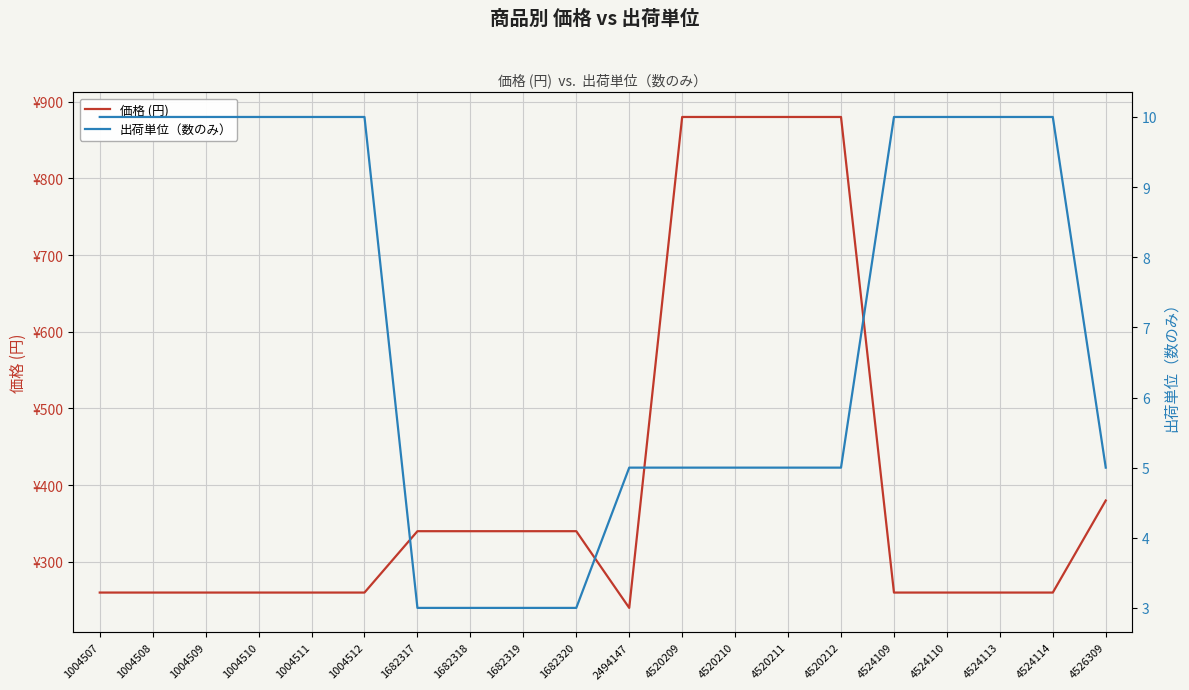

Is it true that 出荷単位（数のみ） equals 5 at 4520209?

True